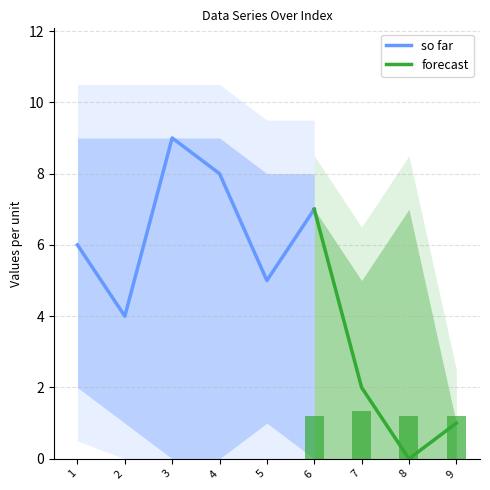

Is it true that col_4 equals 6 at 3?

False